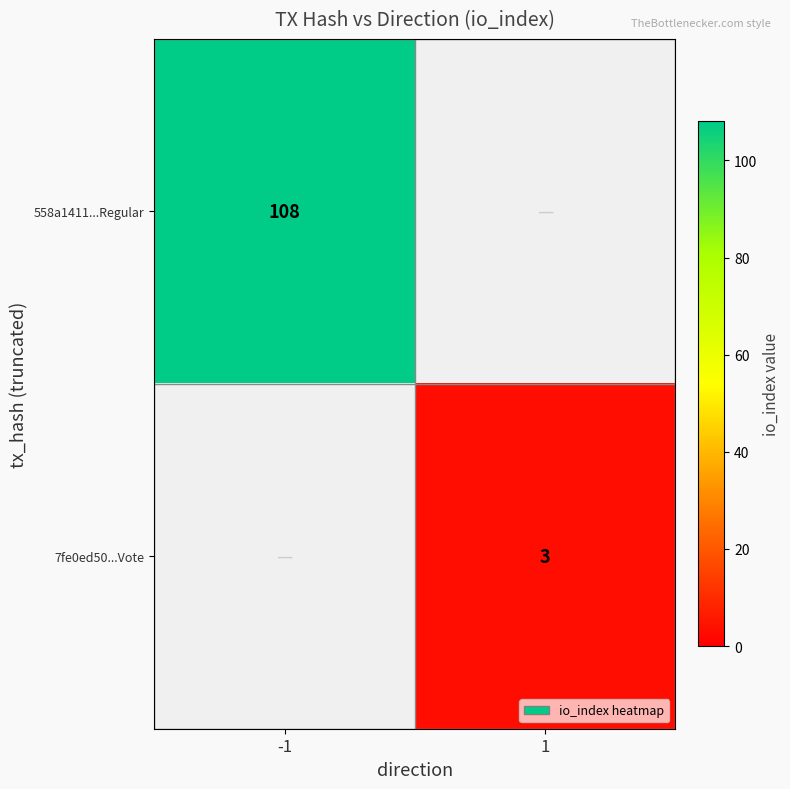

The value of 7fe0ed50...Vote at 1 is 1. True or false?

False